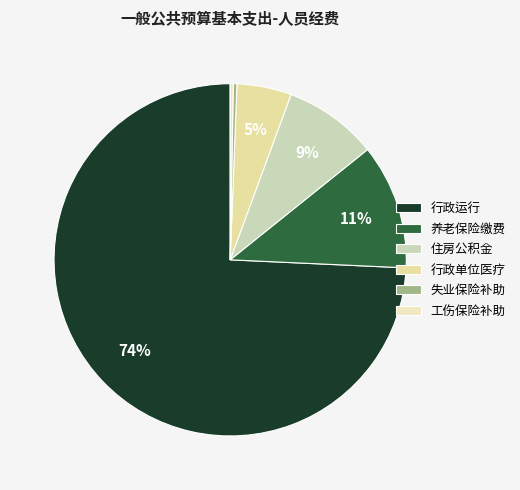

Count the number of slices in the pie.

6